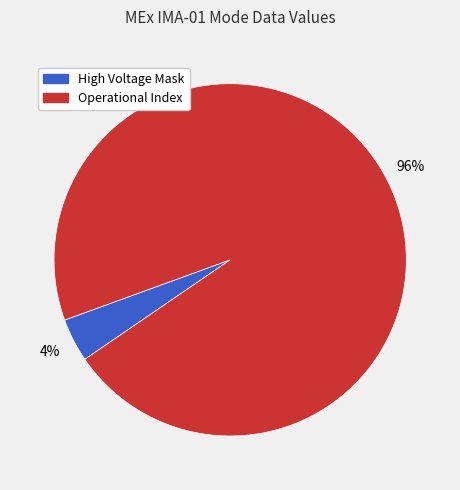

Approximately how many times larger is the value at Operational Index compared to High Voltage Mask?

24.0